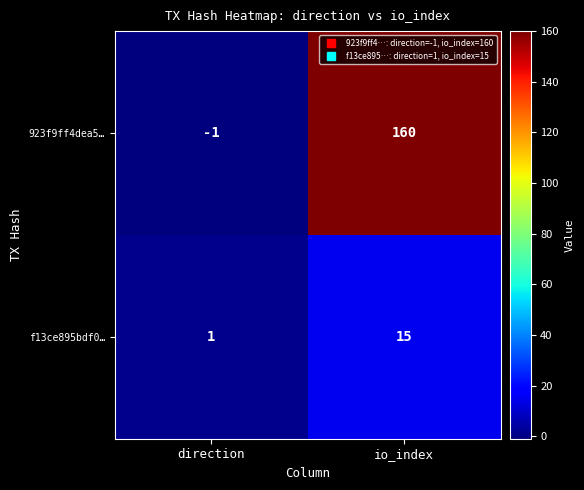

What is the maximum value shown in the chart?

160